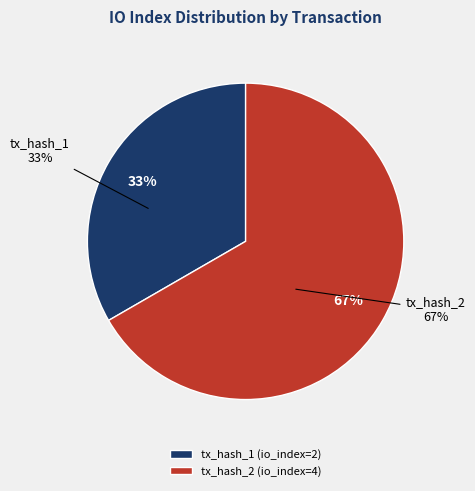

To the nearest percent, what percentage of the pie is tx_hash_1?

33%